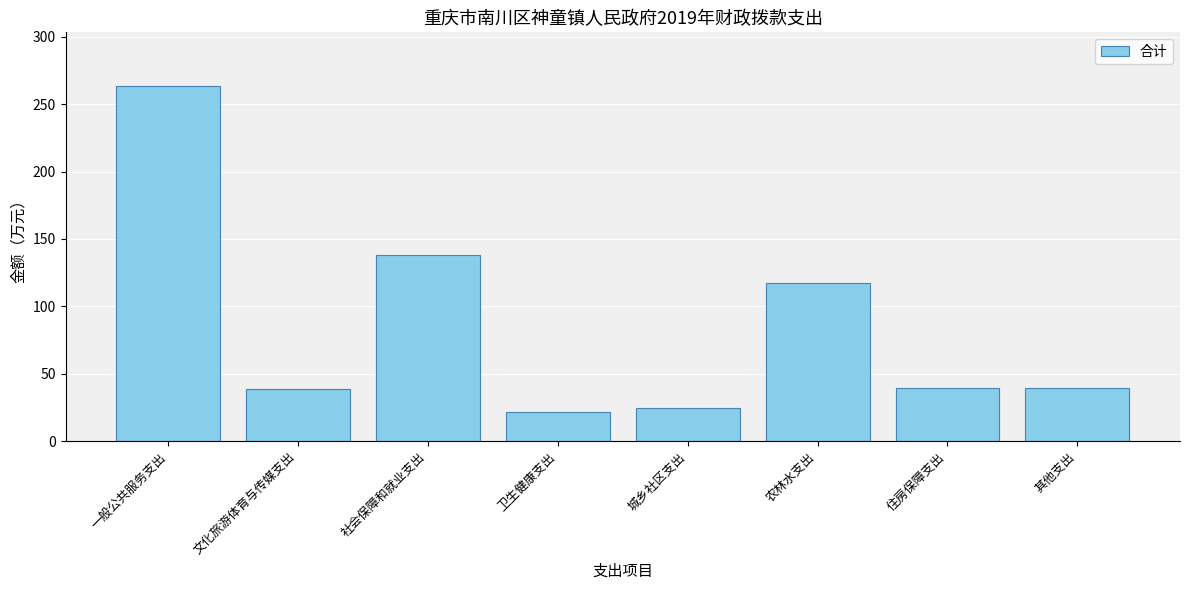

At which label is the value closest to 142?

社会保障和就业支出